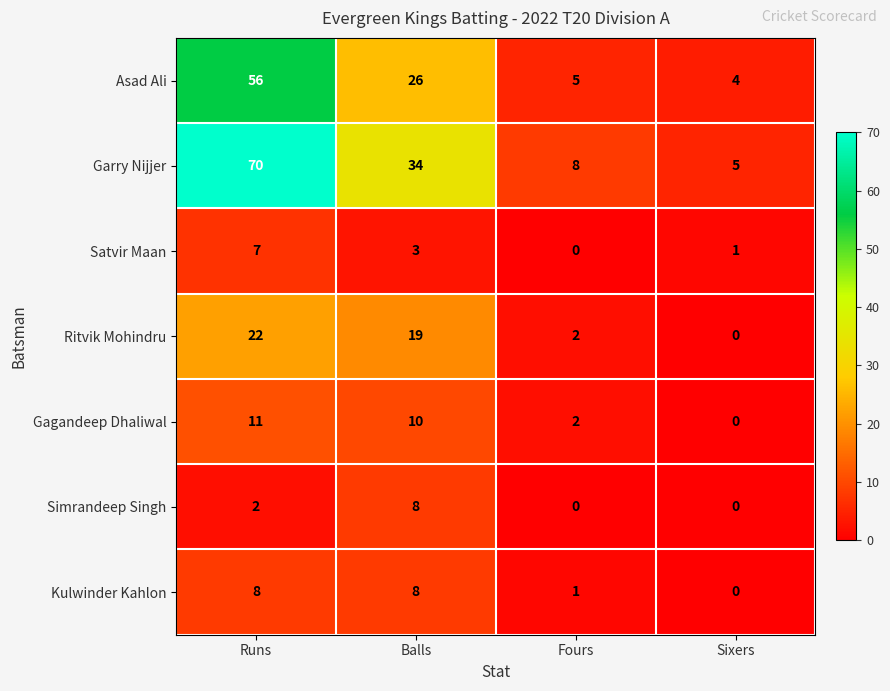

How many distinct data groups are displayed?

7